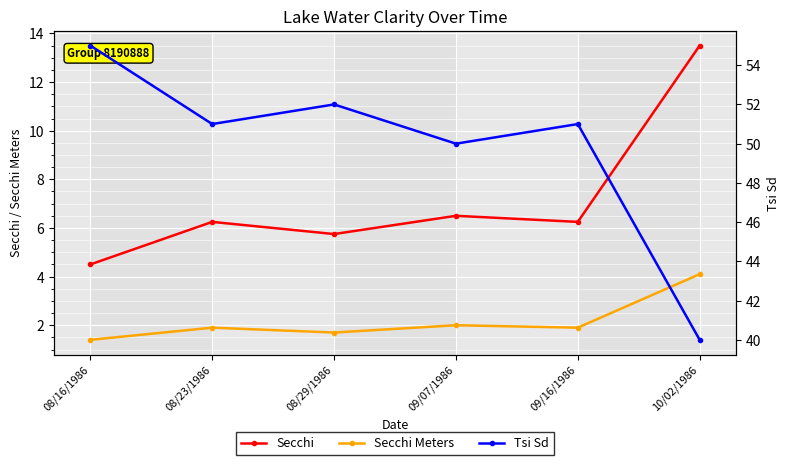

The Secchi series shows 7.5 at 08/16/1986. True or false?

False